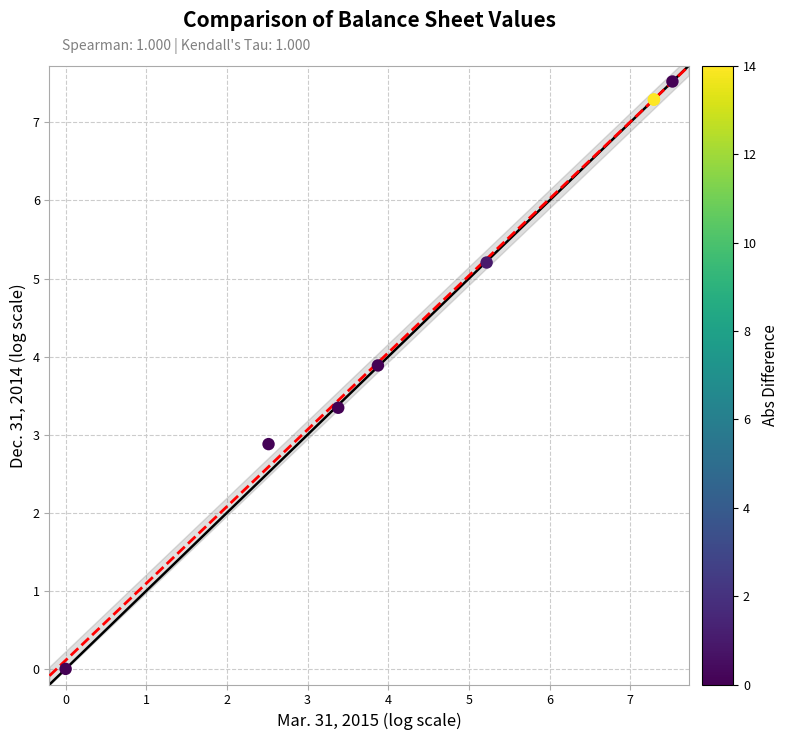

What Y value in the scatter plot is closest to 3?

2.9